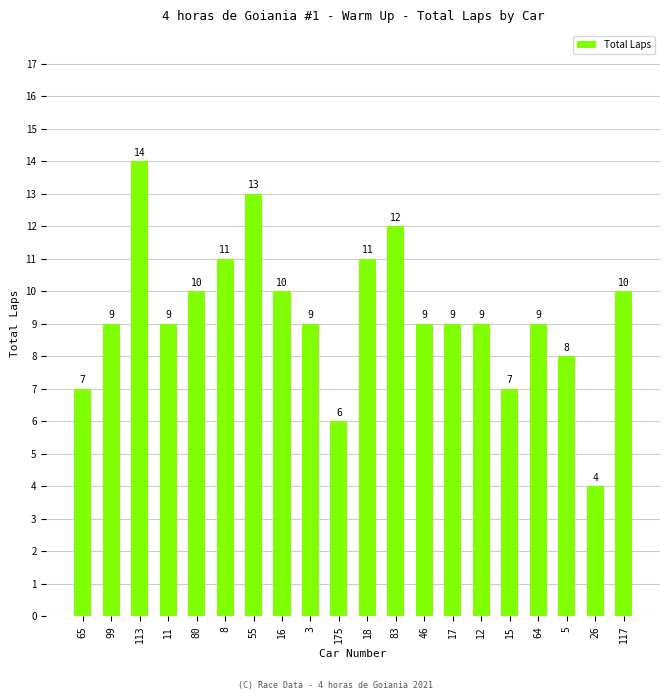

What is the average value?

9